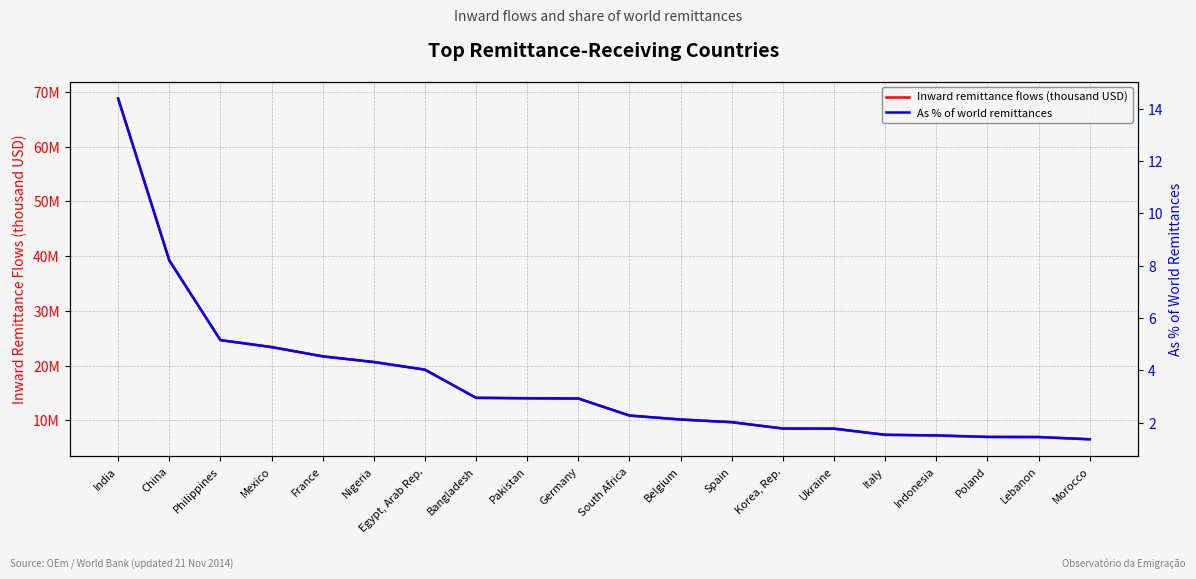

True or false: Inward remittance flows (thousand USD) and As % of world remittances intersect in this chart.

False